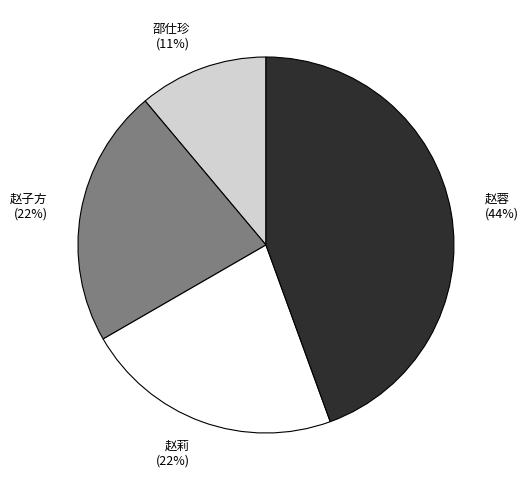

True or false: 赵蓉 accounts for 58% of the total.

False